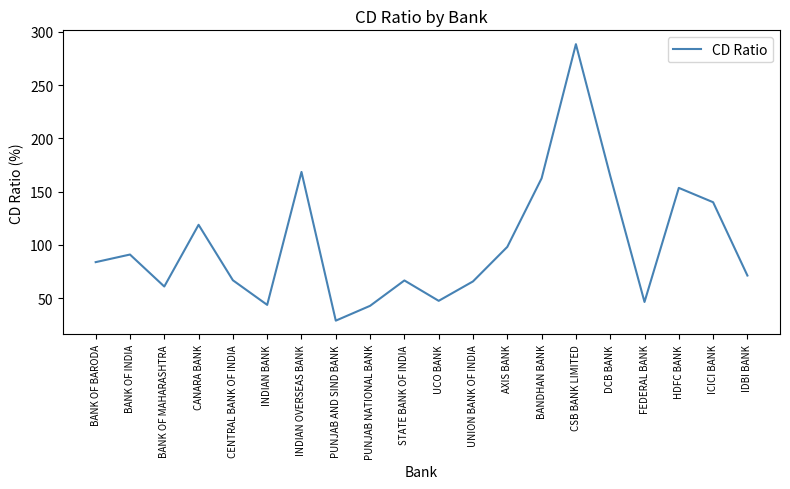

At which category does the chart reach its minimum across all series?

PUNJAB AND SIND BANK